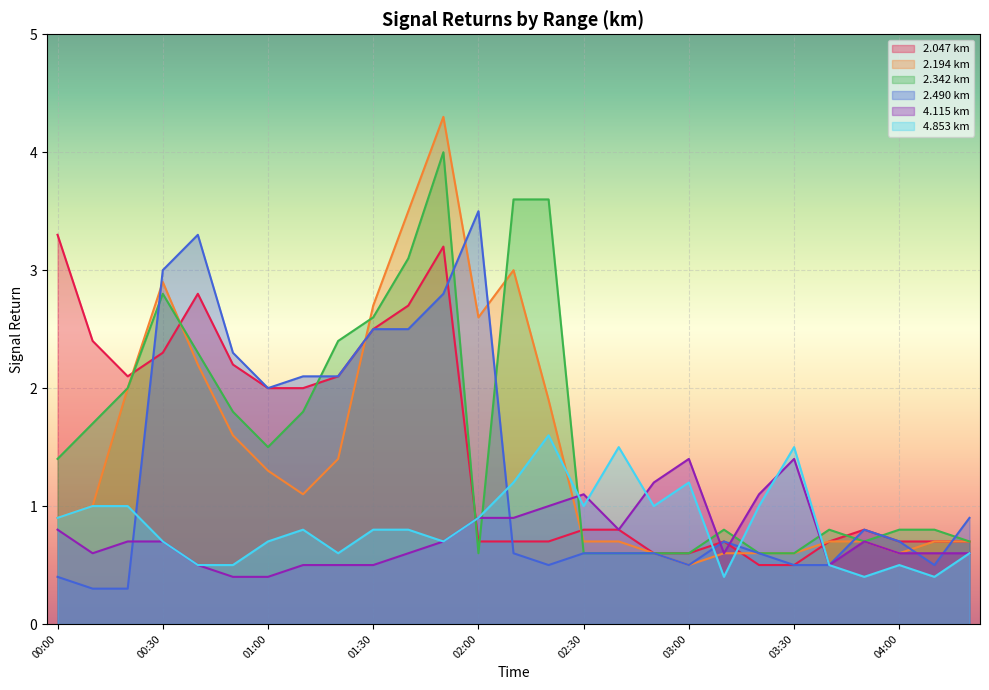

What is the smallest value displayed?

0.3